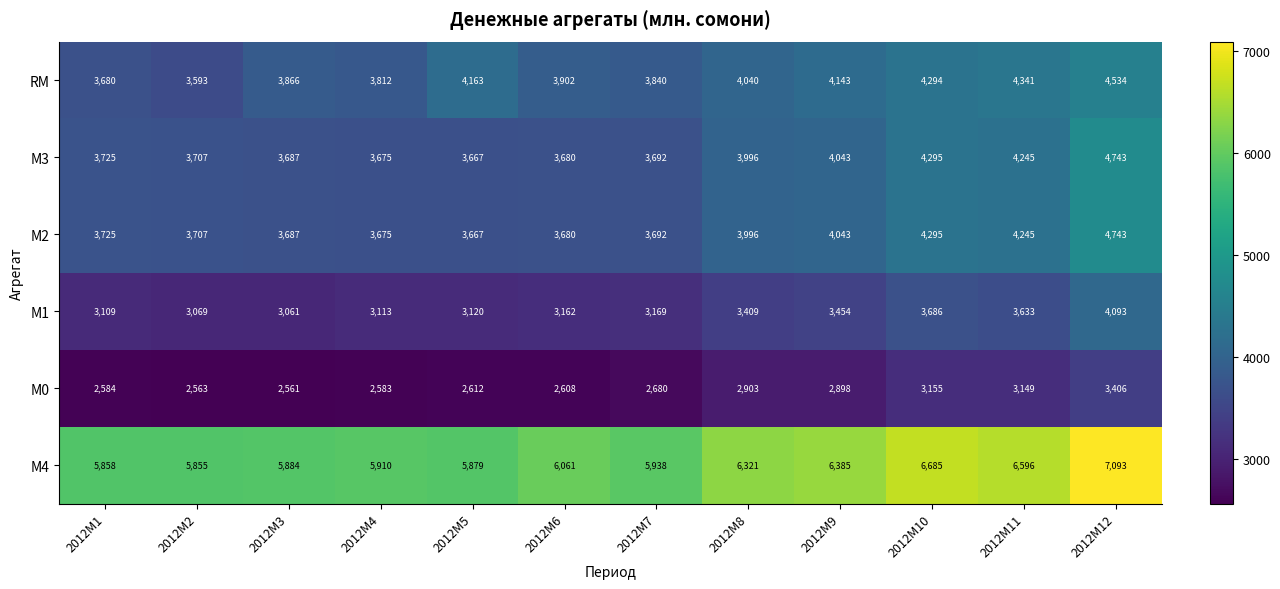

At how many categories does at least one series exceed 4463?

12